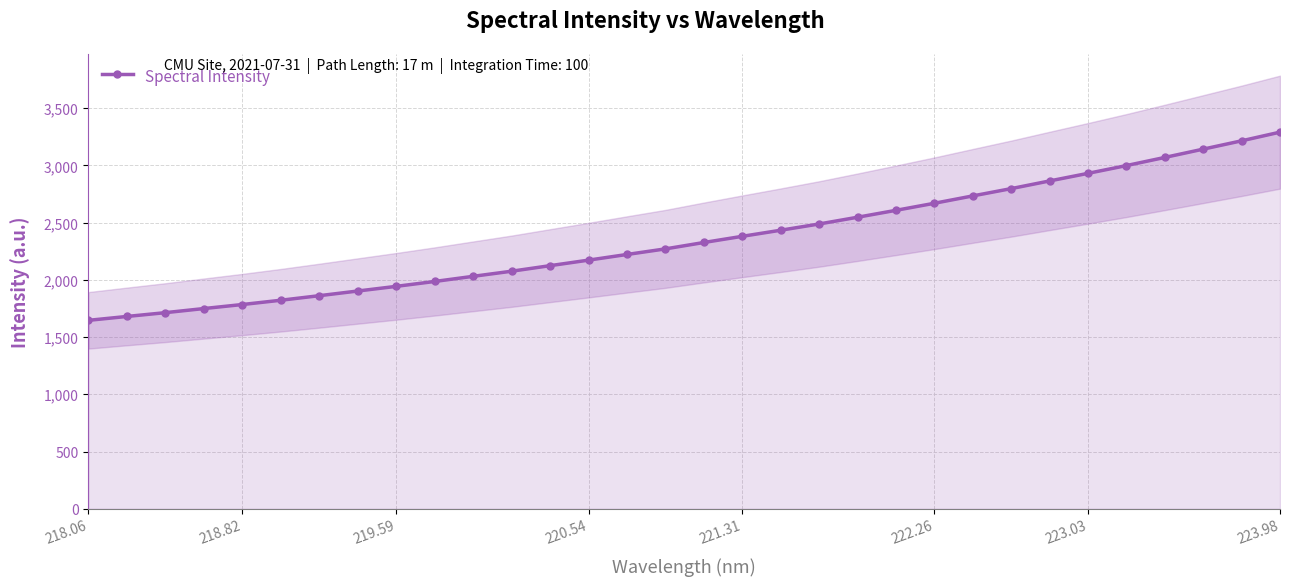

Is it true that Spectral Intensity equals 1784.1 at 218.82?

True